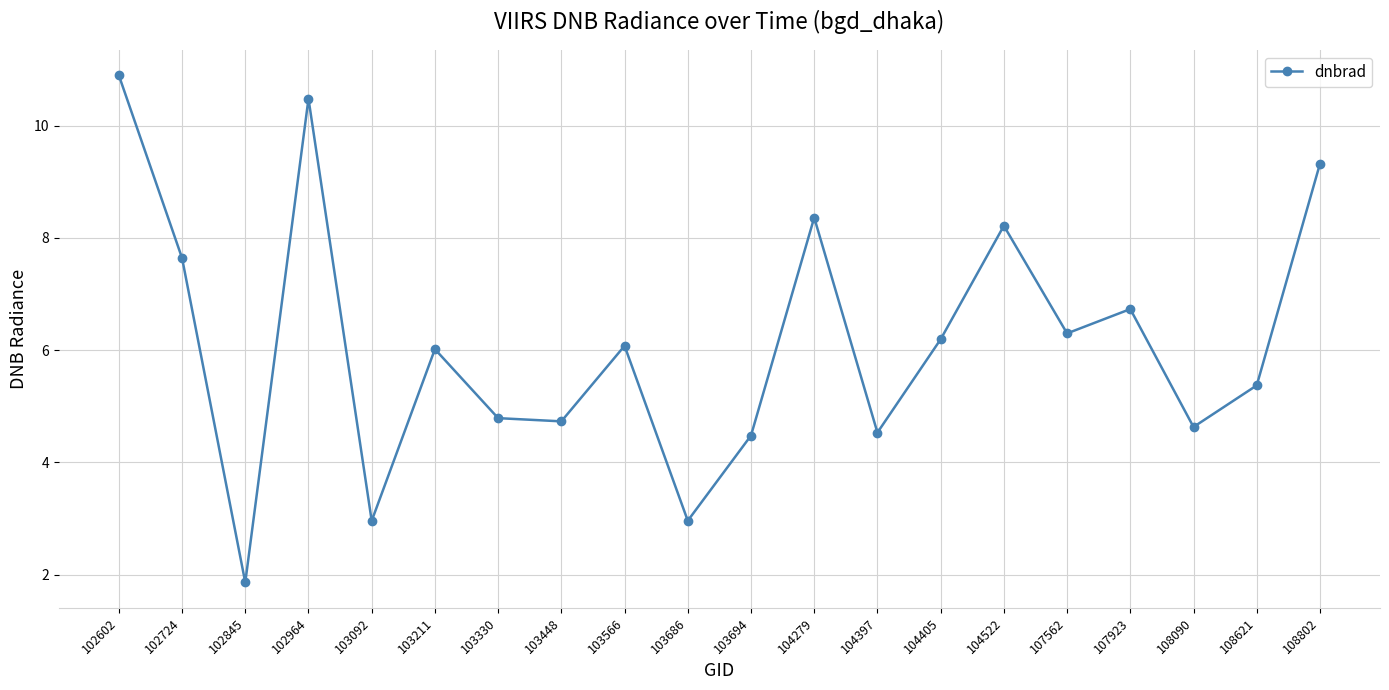

At which category does the data reach its first local peak?

102964